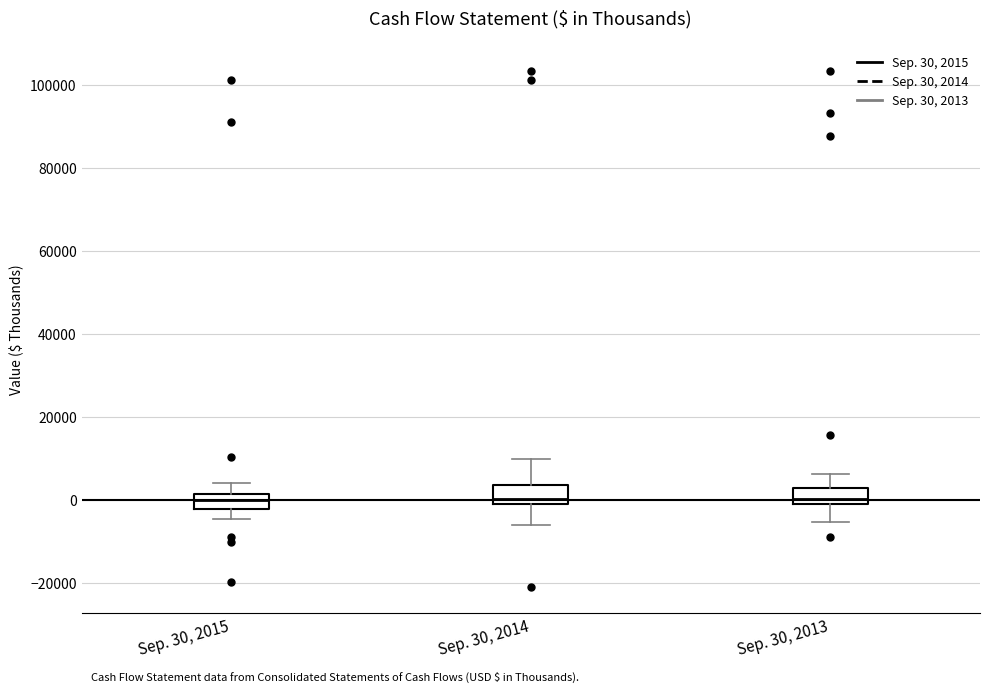

Reading left to right, transcribe this box plot: for each box, give where its median line is, the range the box spans, and where its two whiskers end, as read against the y-axis. The values are not printed on the chart, so give them approximately, as read against the axis.

Sep. 30, 2015: median 0, box -2000 to 2000, whiskers -4000 to 4000
Sep. 30, 2014: median 0 (just above the box's lower edge), box 0 to 4000, whiskers -6000 to 10000
Sep. 30, 2013: median 0, box -2000 to 2000, whiskers -6000 to 6000